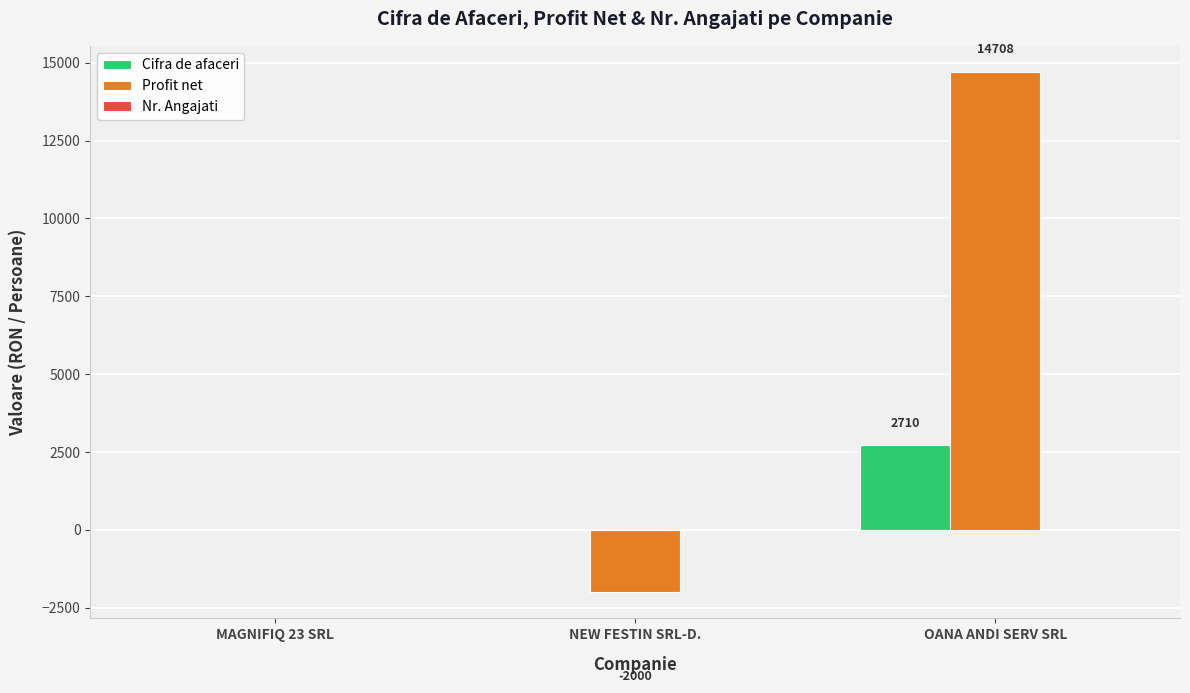

Which series has the largest total across all categories?

Profit net